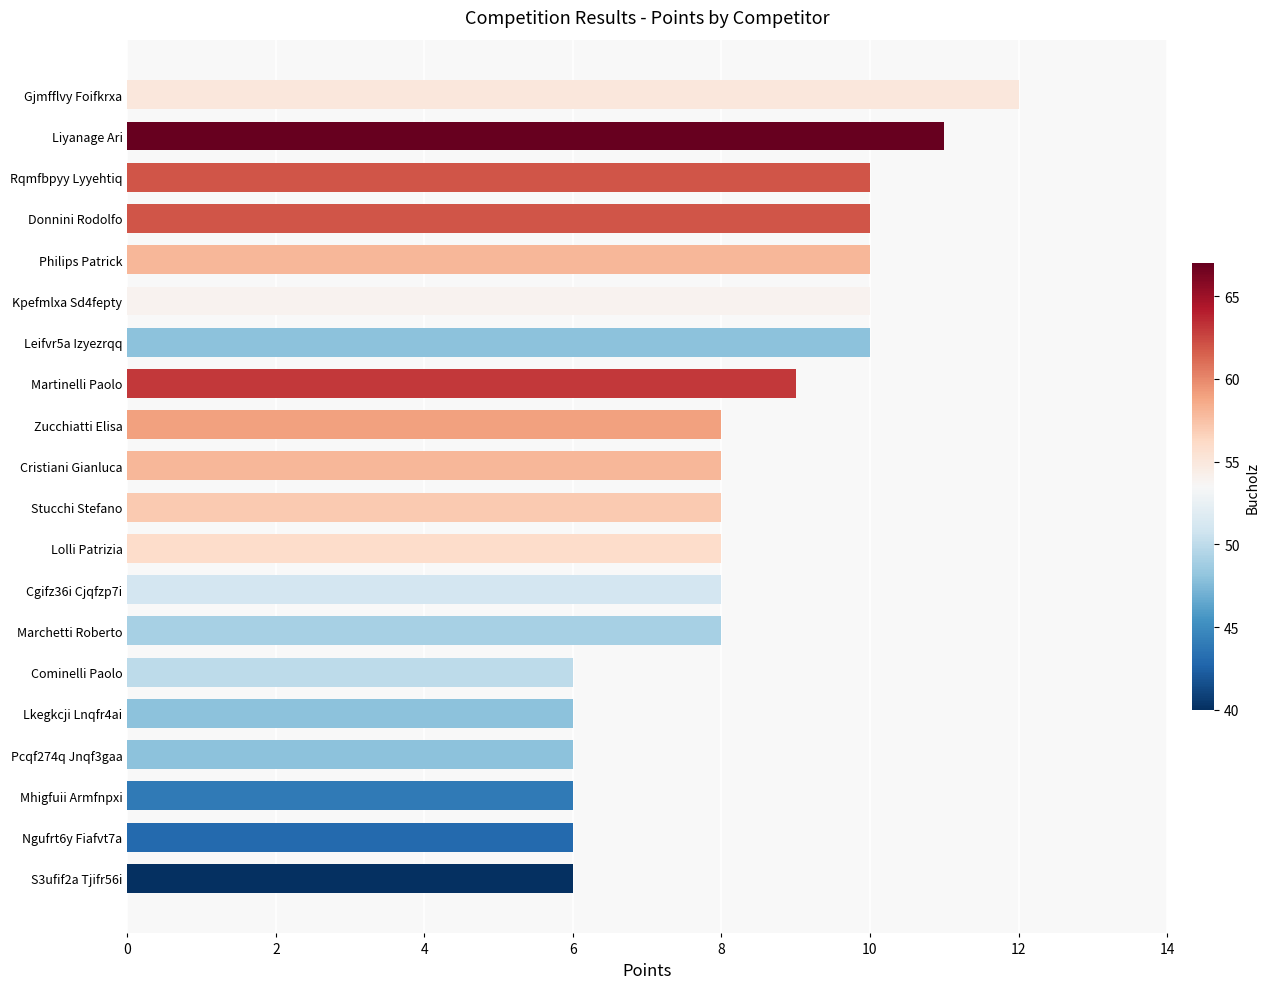

How many bars are there in total?

20